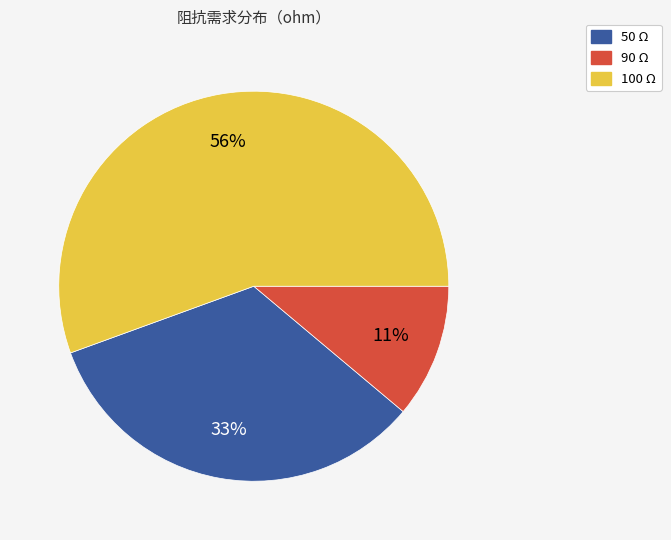

To the nearest percent, what is the average slice percentage?

33%